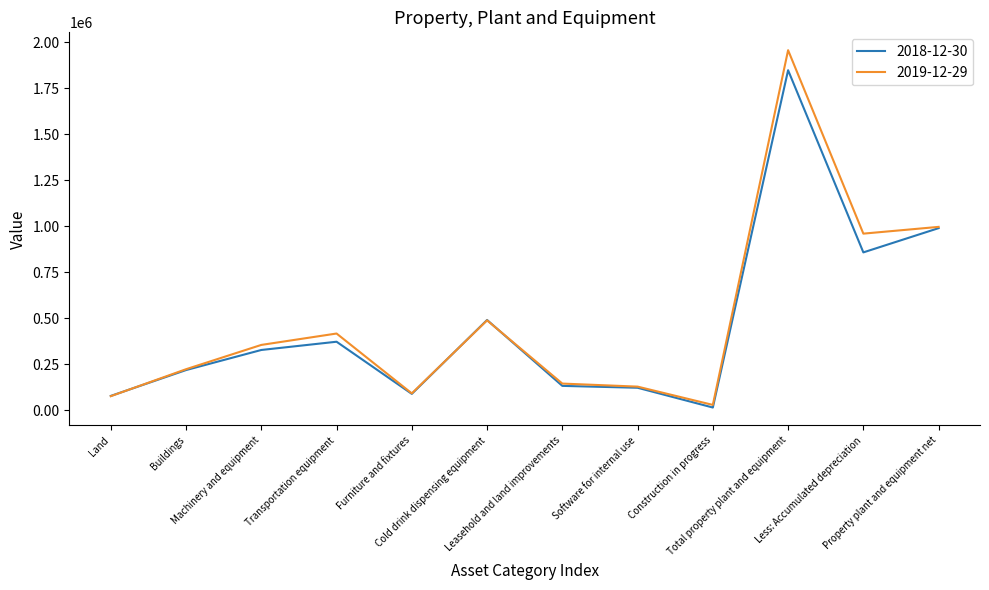

List the series in order of their peak value, lowest first.

2018-12-30, 2019-12-29